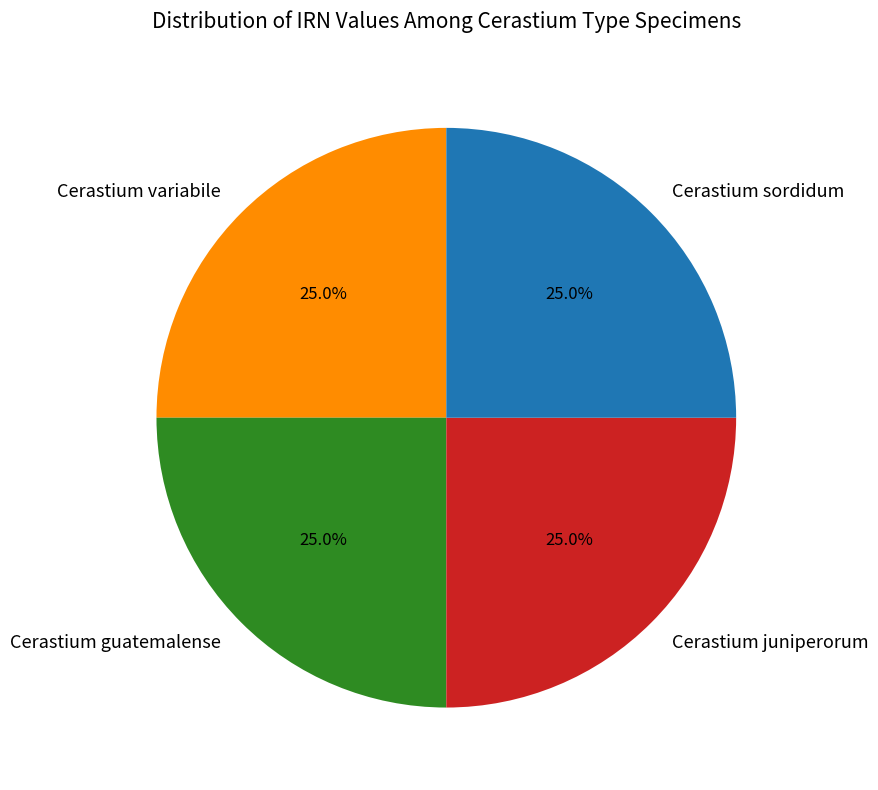

What percentage is the Cerastium variabile slice, to the nearest percent?

25%